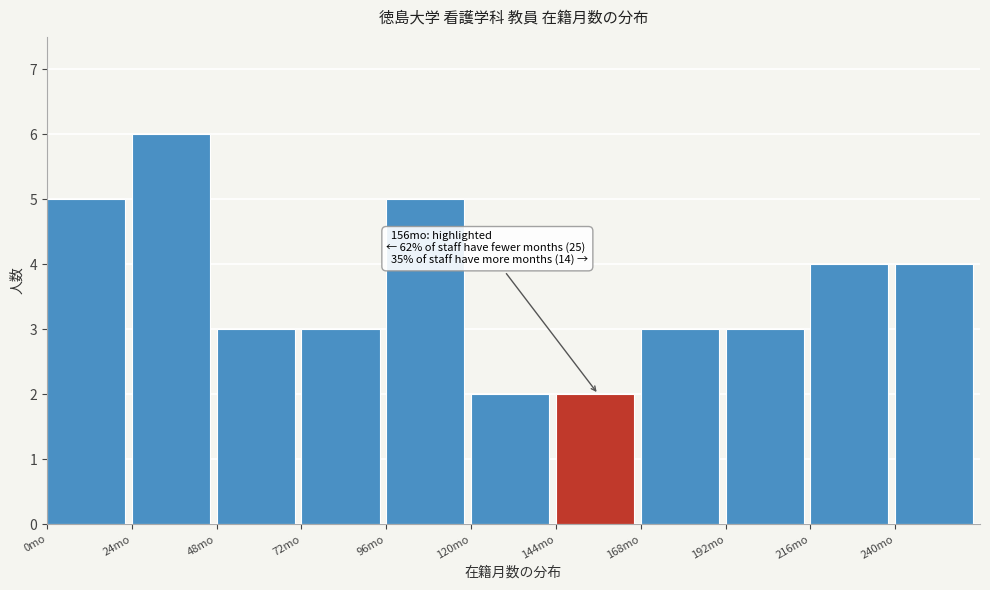

Over which range of the x-axis is the bar tallest?

24 to 48